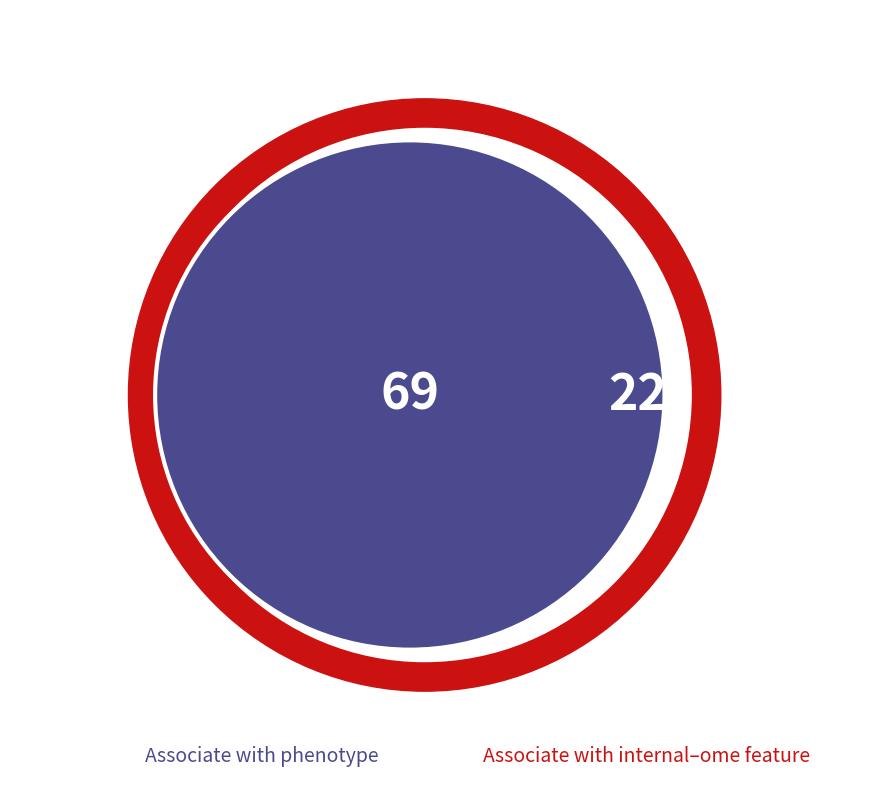

True or false: pct85 accounts for 1% of the total.

False